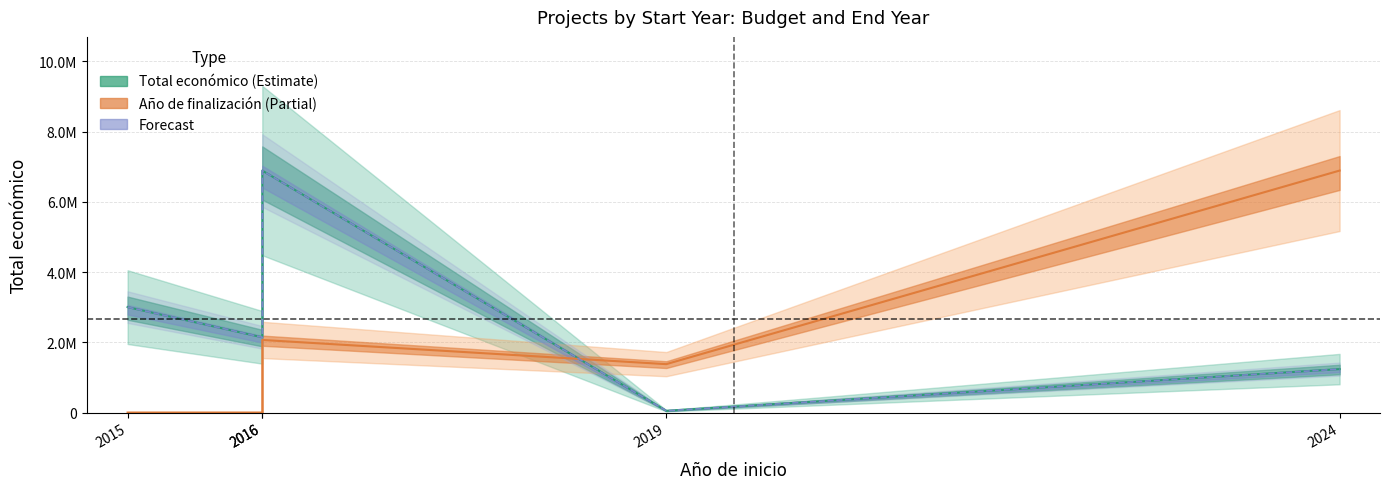

True or false: Total economico has a value of 3580779.7 at 2016.

False